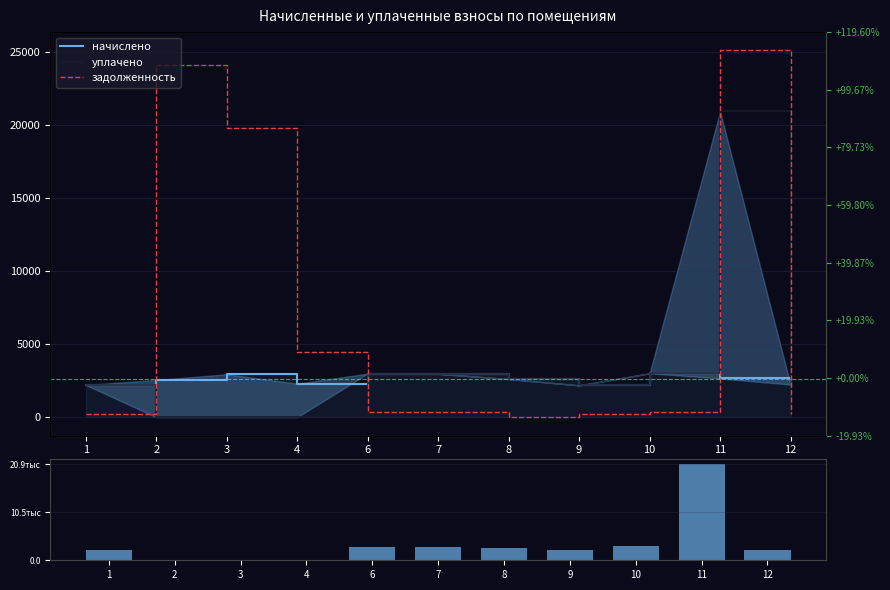

How many categories are shown in the chart?

11